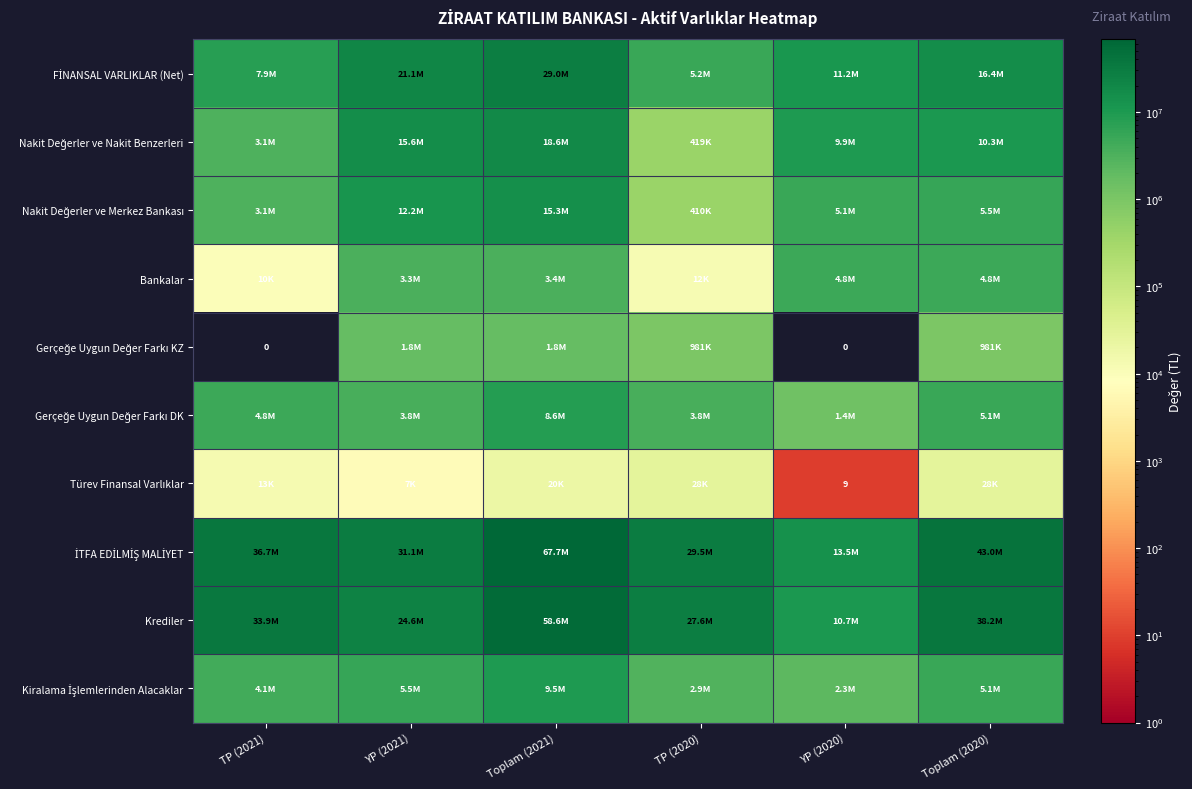

Read the FİNANSAL VARLIKLAR (Net) value at TP (2021), to the nearest 10.

7906950